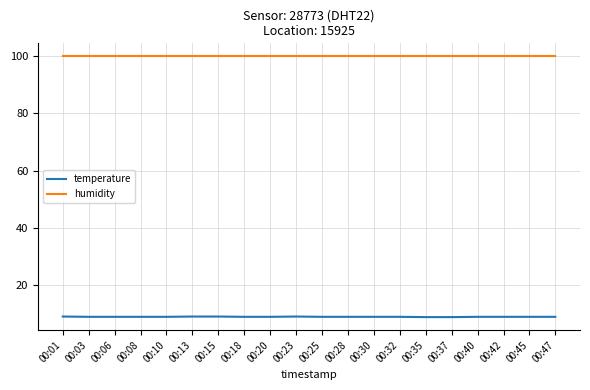

What is the minimum value for humidity?

99.9